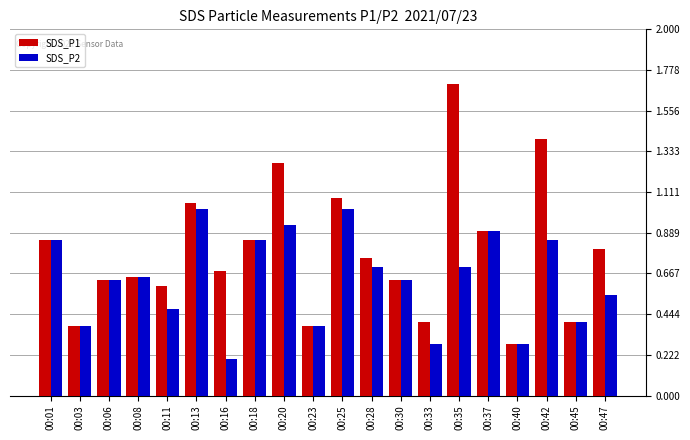

Which series has the widest spread of values?

SDS_P1